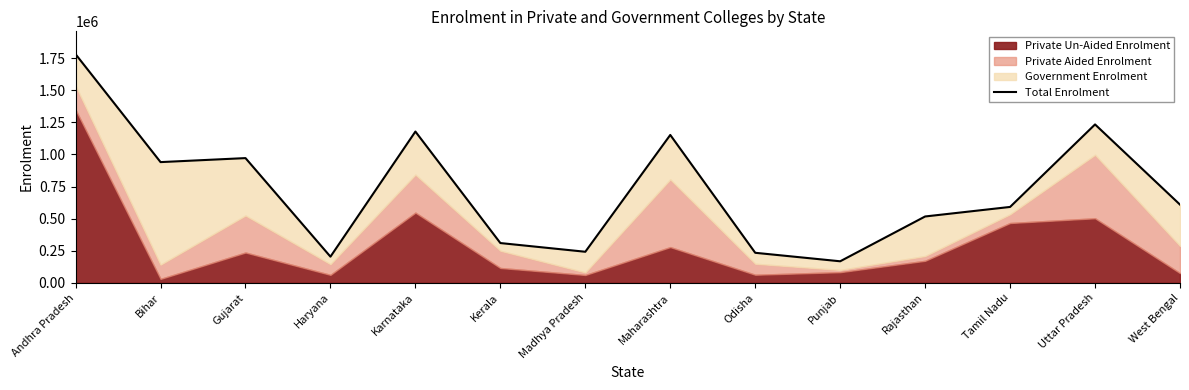

Which label corresponds to the smallest value in the chart?

Punjab